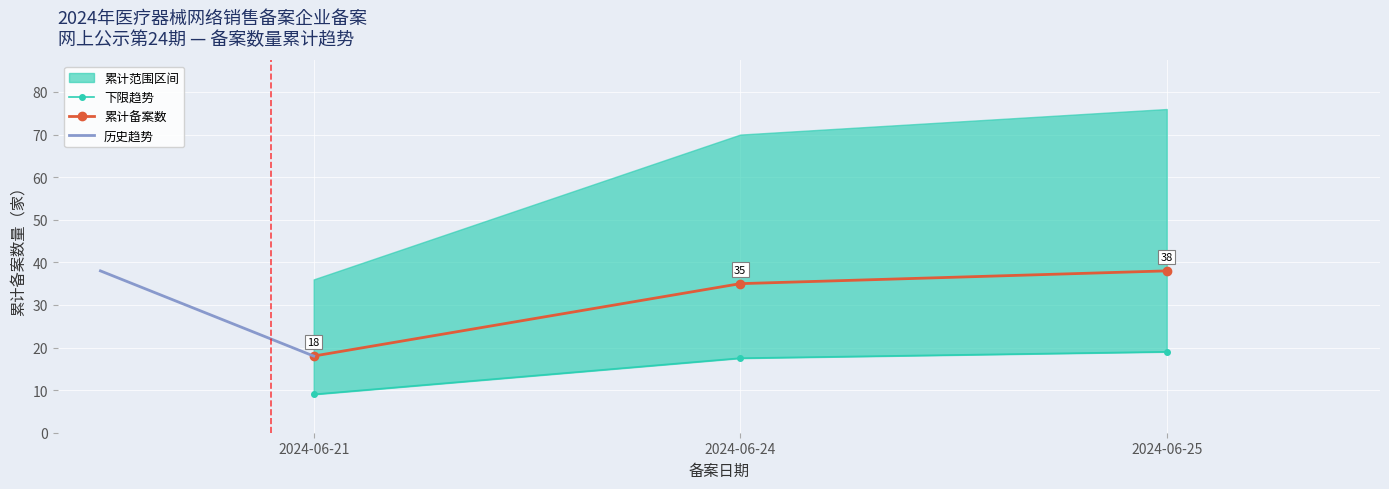

What is the value of the 累计备案数 point at the 2nd from the left?

35